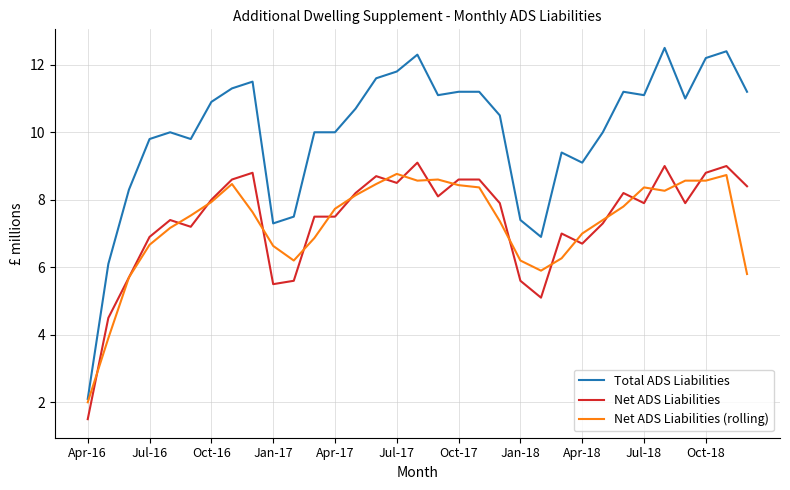

At how many categories does at least one series exceed 7?

30